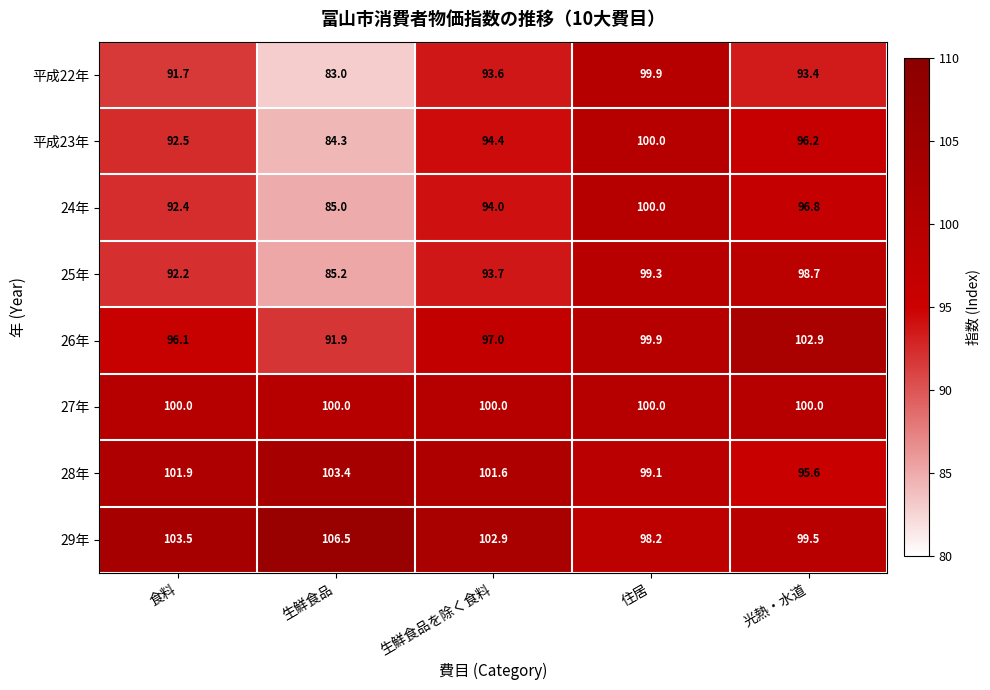

What is the average value of the 27年 series?

100.0